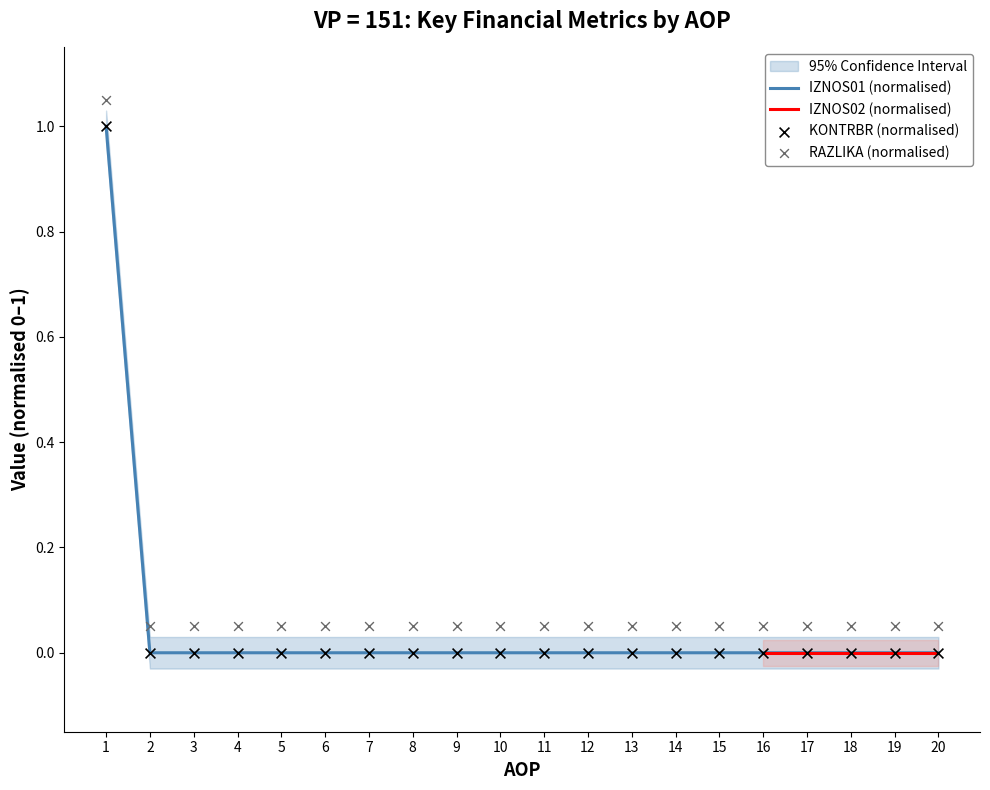

At how many categories does at least one series exceed 0?

20